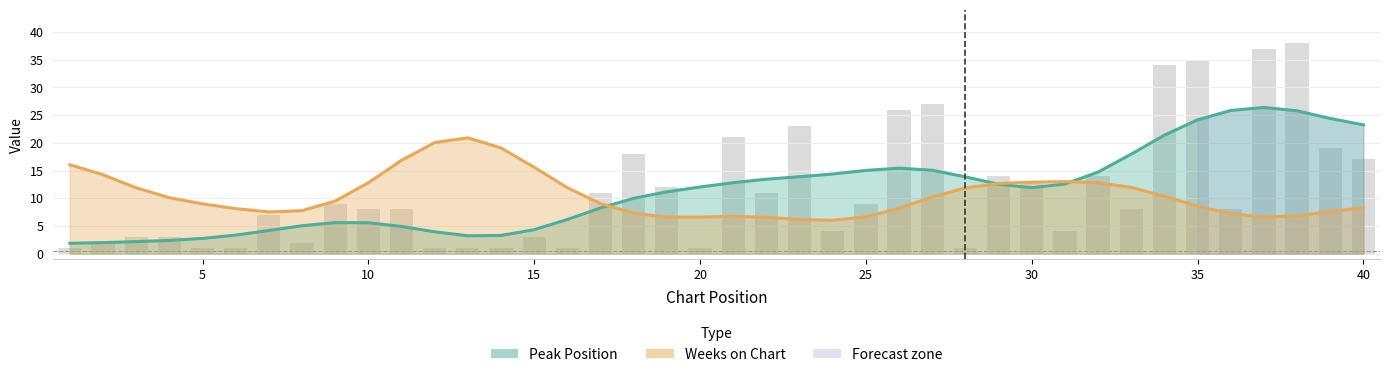

Reading left to right, list all the values displayed in this chart.

1=1	2=2	3=3	4=3	5=1	6=1	7=7	8=2	9=9	10=8	11=8	12=1	13=1	14=1	15=3	16=1	17=11	18=18	19=12	20=1	21=21	22=11	23=23	24=4	25=9	26=26	27=27	28=1	29=14	30=13	31=4	32=14	33=8	34=34	35=35	36=8	37=37	38=38	39=19	40=17